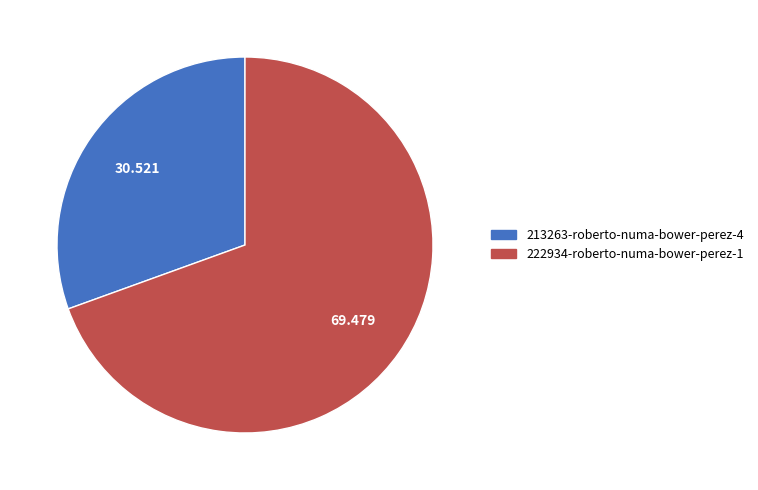

Rank the categories by value from highest to lowest.

222934-roberto-numa-bower-perez-1, 213263-roberto-numa-bower-perez-4